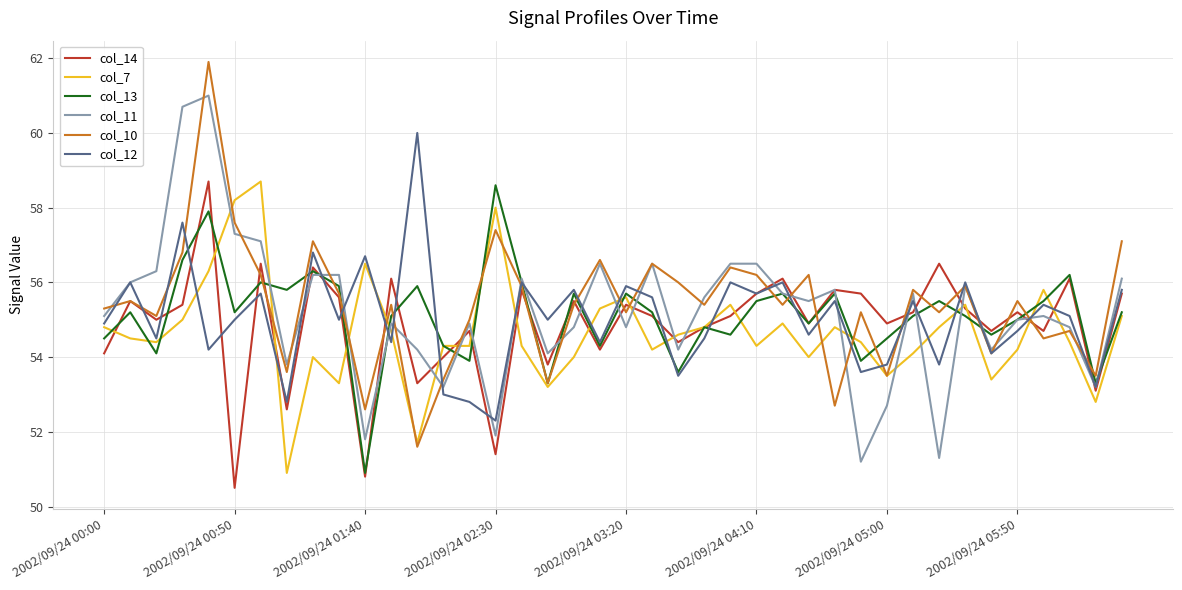

Which series ends up on top after the final intersection of col_7 and col_12?

col_12